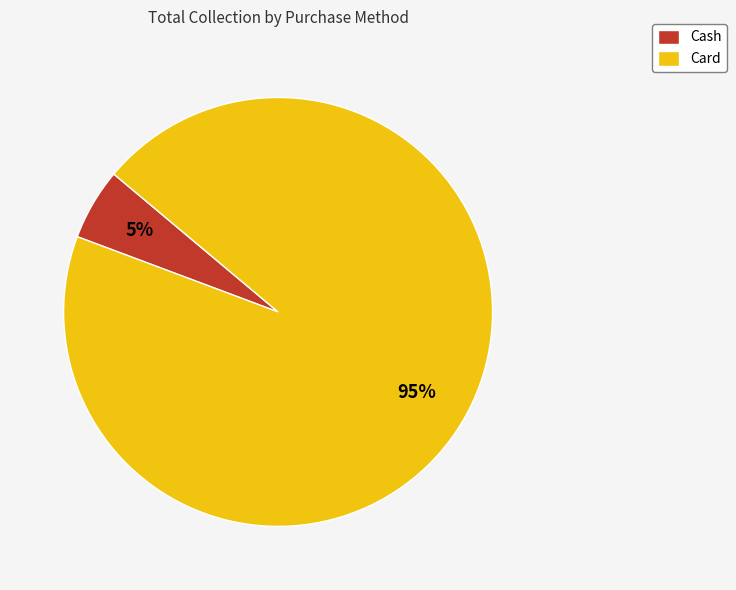

Is it true that Card is 99% of the pie?

False